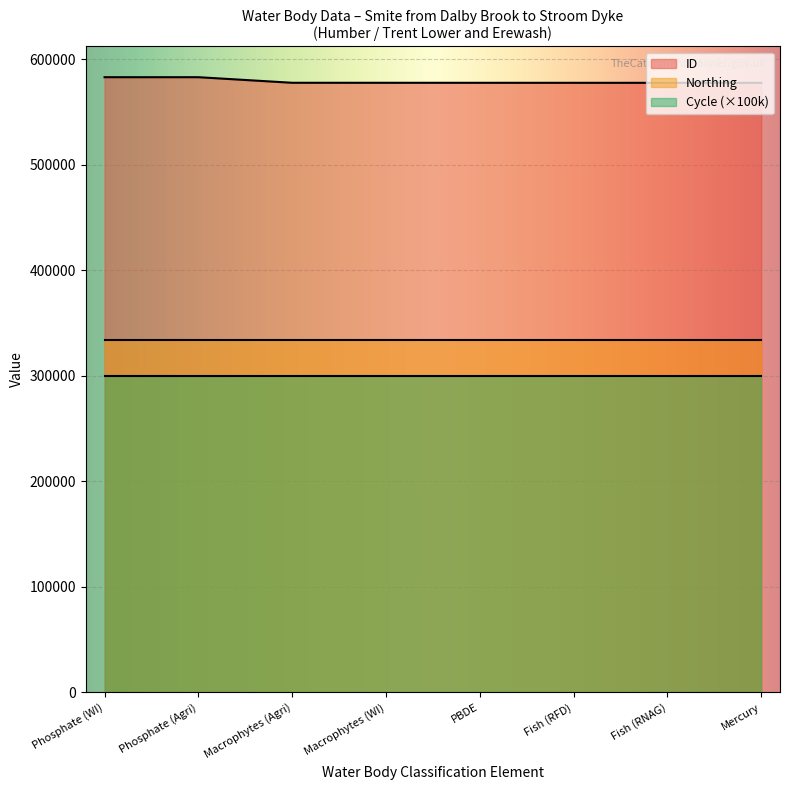

Which series has the widest spread of values?

ID